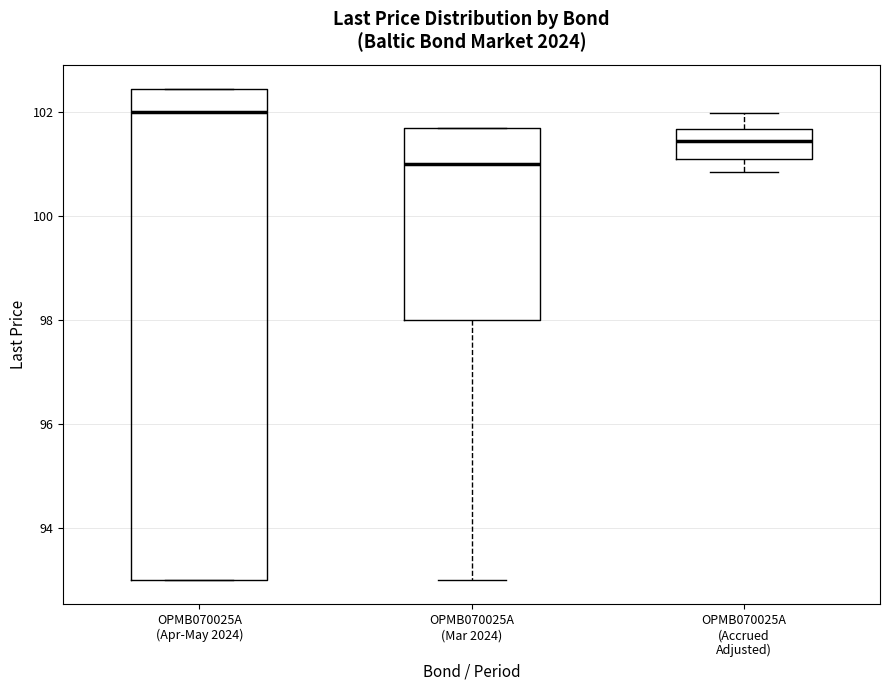

Reading left to right, transcribe this box plot: for each box, give where its median line is, the range the box spans, and where its two whiskers end, as read against the y-axis. The values are not printed on the chart, so give them approximately, as read against the axis.

OPMB070025A (Apr-May 2024): median 102.0, box 93.0 to 102.4, whiskers 93.0 to 102.4
OPMB070025A (Mar 2024): median 101.0, box 98.0 to 101.6, whiskers 93.0 to 101.6
OPMB070025A (Accrued Adjusted): median 101.4, box 101.2 to 101.6, whiskers 100.8 to 102.0